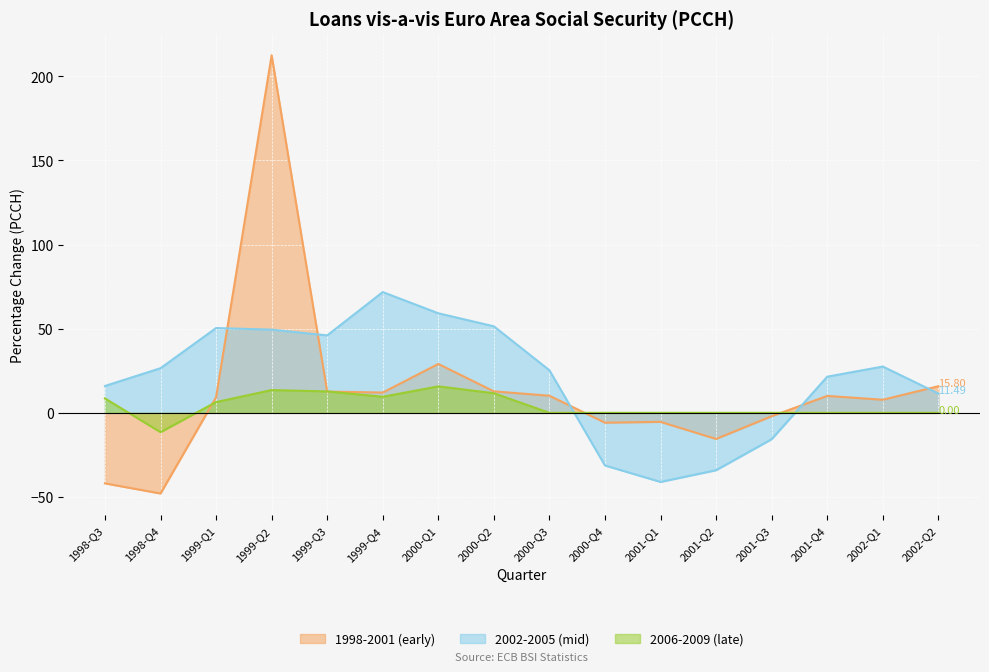

Reading left to right, what are all the values shown in this chart?

1998-2001 (early): 1998-Q3=-41.9	1998-Q4=-47.9	1999-Q1=9.3	1999-Q2=212.4	1999-Q3=12.6	1999-Q4=12.1	2000-Q1=29.0	2000-Q2=12.8	2000-Q3=10.2	2000-Q4=-5.8	2001-Q1=-5.4	2001-Q2=-15.5	2001-Q3=-2.0	2001-Q4=10.1	2002-Q1=7.8	2002-Q2=15.8
2002-2005 (mid): 1998-Q3=16.0	1998-Q4=26.5	1999-Q1=50.4	1999-Q2=49.4	1999-Q3=46.0	1999-Q4=71.7	2000-Q1=59.1	2000-Q2=51.4	2000-Q3=25.3	2000-Q4=-31.3	2001-Q1=-41.0	2001-Q2=-34.1	2001-Q3=-15.7	2001-Q4=21.5	2002-Q1=27.5	2002-Q2=11.5
2006-2009 (late): 1998-Q3=8.6	1998-Q4=-11.5	1999-Q1=6.4	1999-Q2=13.5	1999-Q3=12.7	1999-Q4=9.5	2000-Q1=15.7	2000-Q2=11.7	2000-Q3=0.0	2000-Q4=0.0	2001-Q1=0.0	2001-Q2=0.0	2001-Q3=0.0	2001-Q4=0.0	2002-Q1=0.0	2002-Q2=0.0